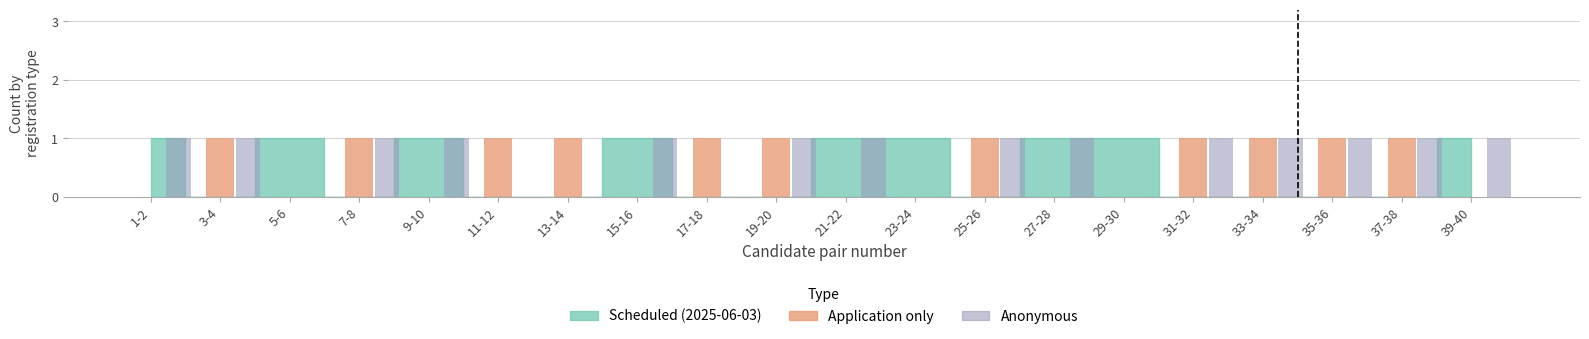

Which series changed the most between 11-12 and 23-24?

Application only